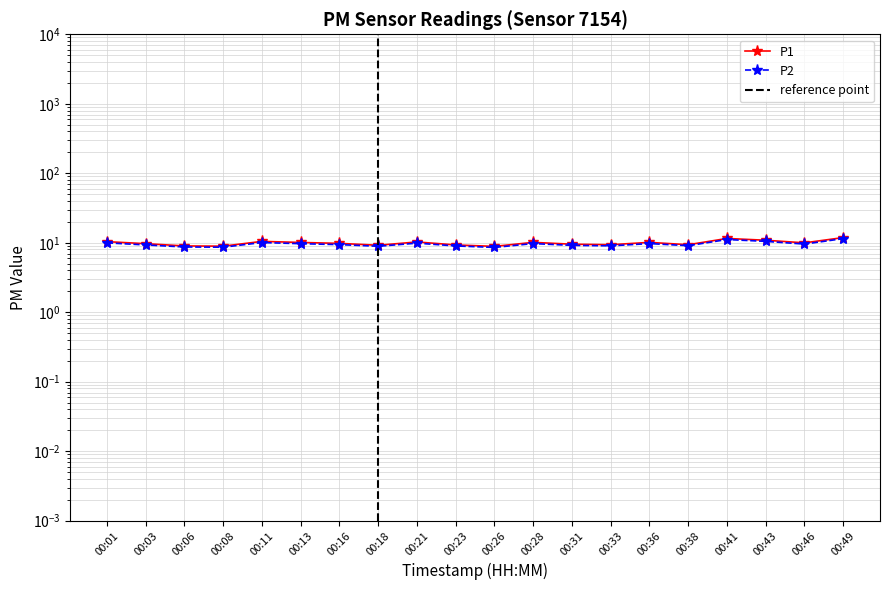

True or false: P2 and P1 intersect in this chart.

False